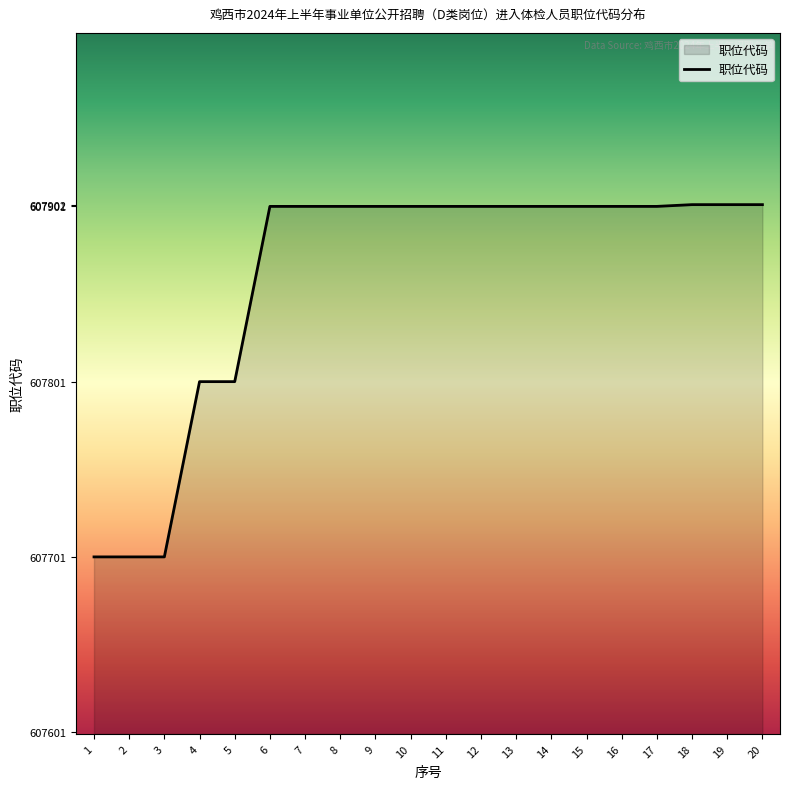

What is the greatest value displayed?

607902